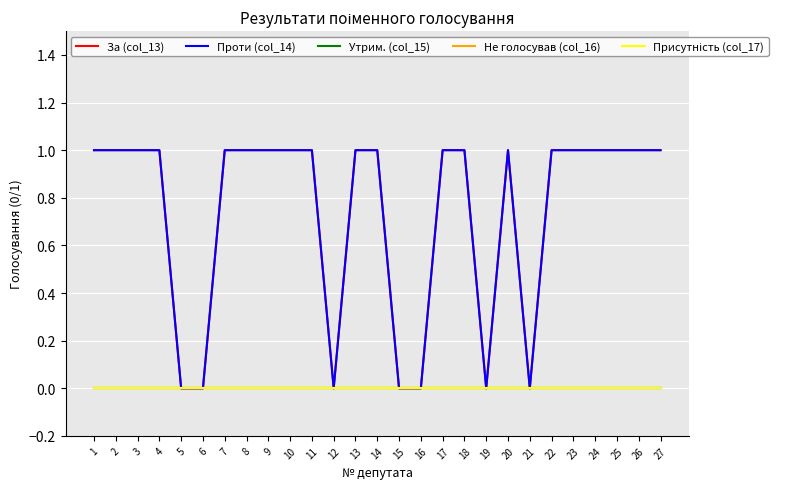

Where is За (col_13) nearest to the value 0?

5